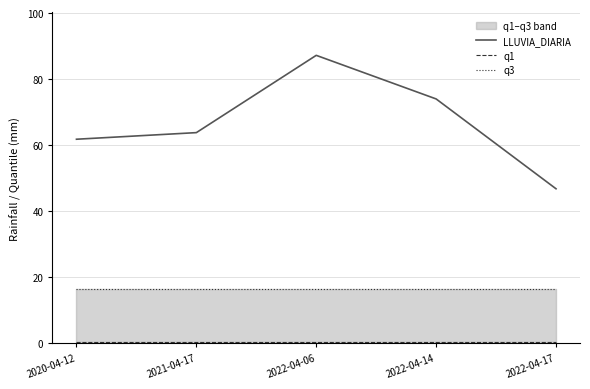

In LLUVIA_DIARIA, how many points are higher than both neighbors (excluding endpoints)?

1